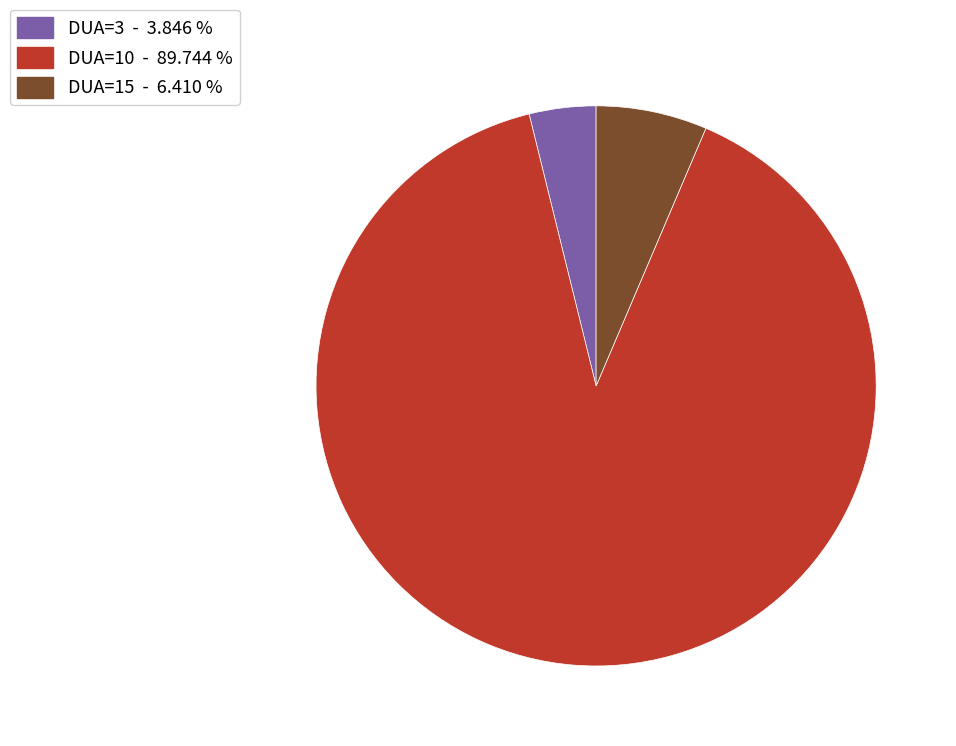

Is there a majority slice in this chart?

Yes